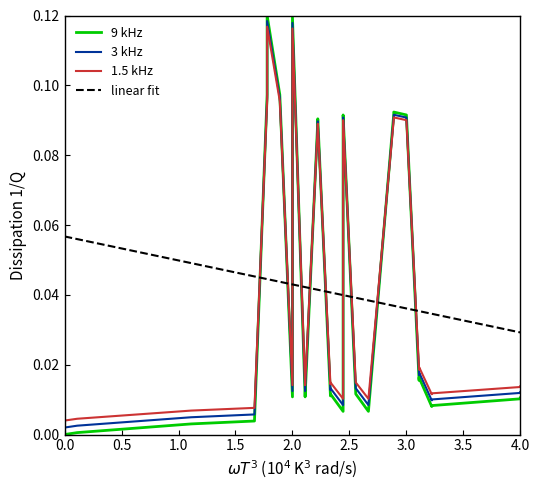

What is the sum of all 9 kHz values?

1.6